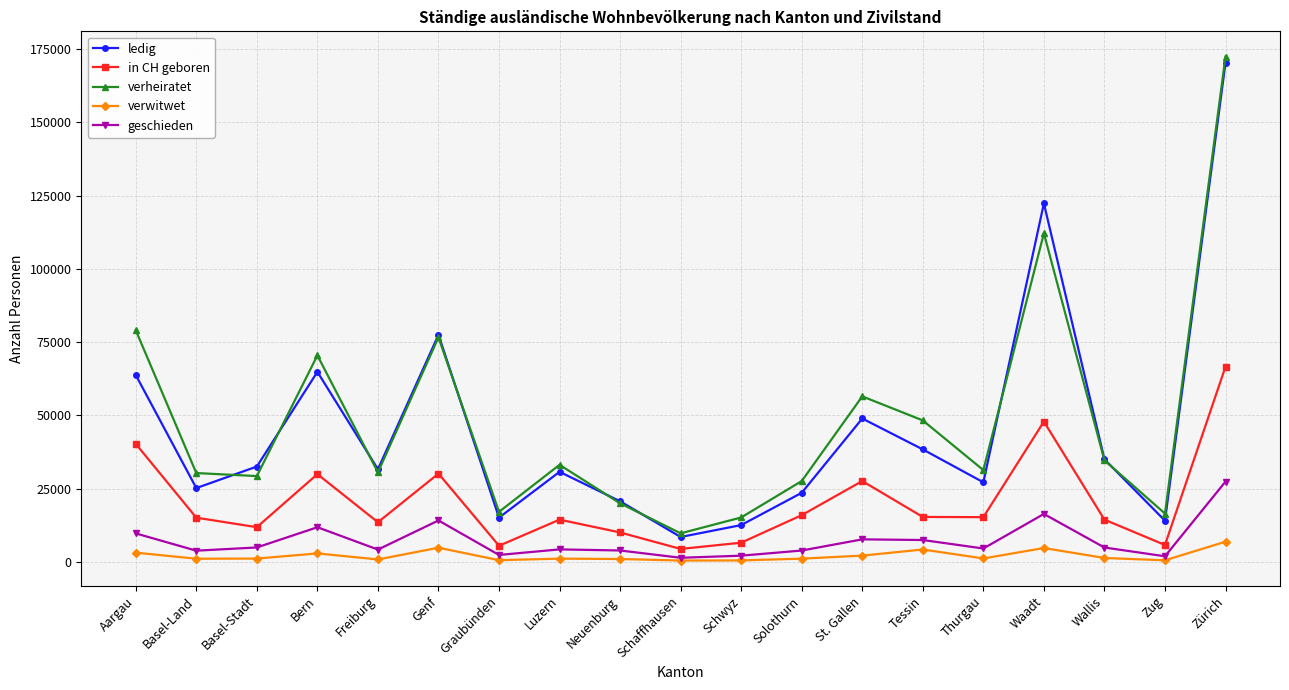

How many interior local peaks does the geschieden series have?

5